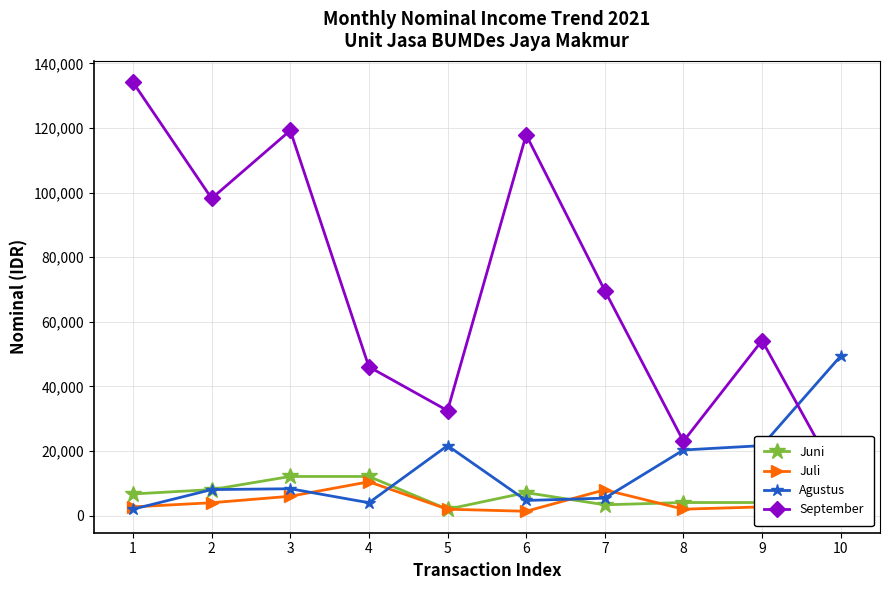

How many lines are shown in the chart?

4